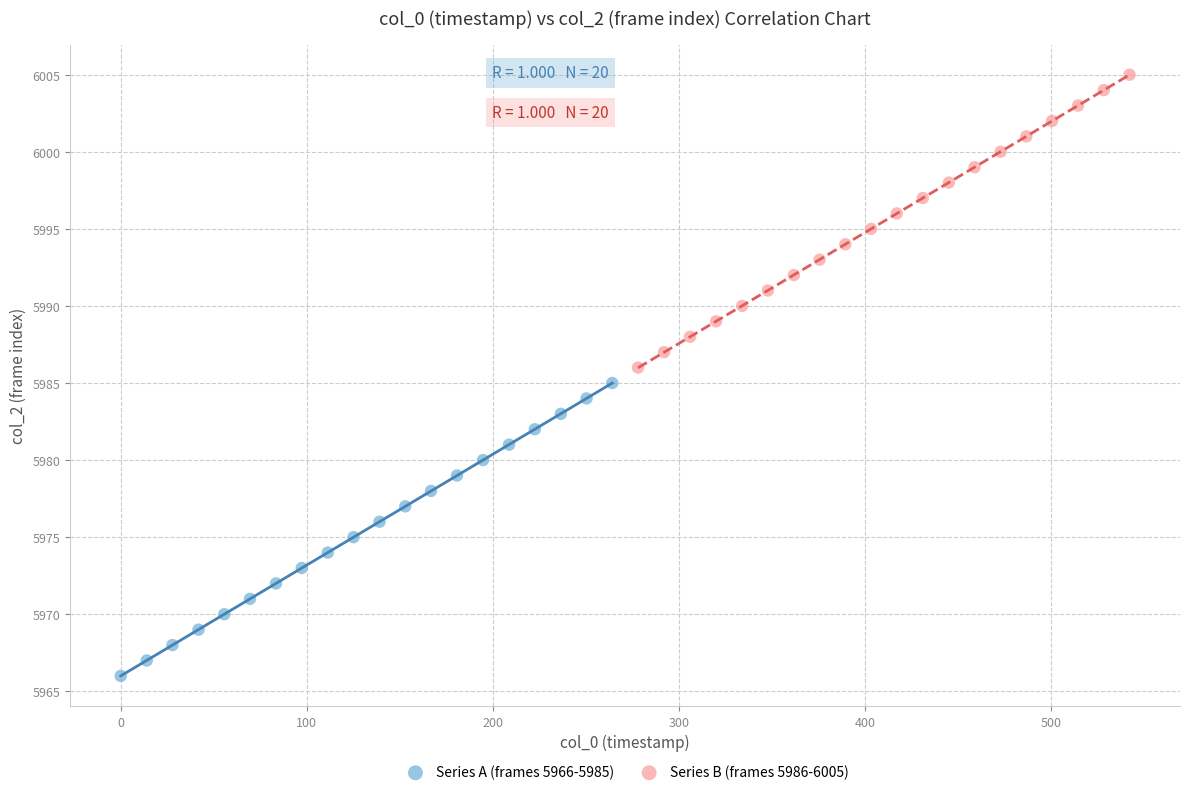

Which series contains the lowest Y value?

Series A (frames 5966-5985)